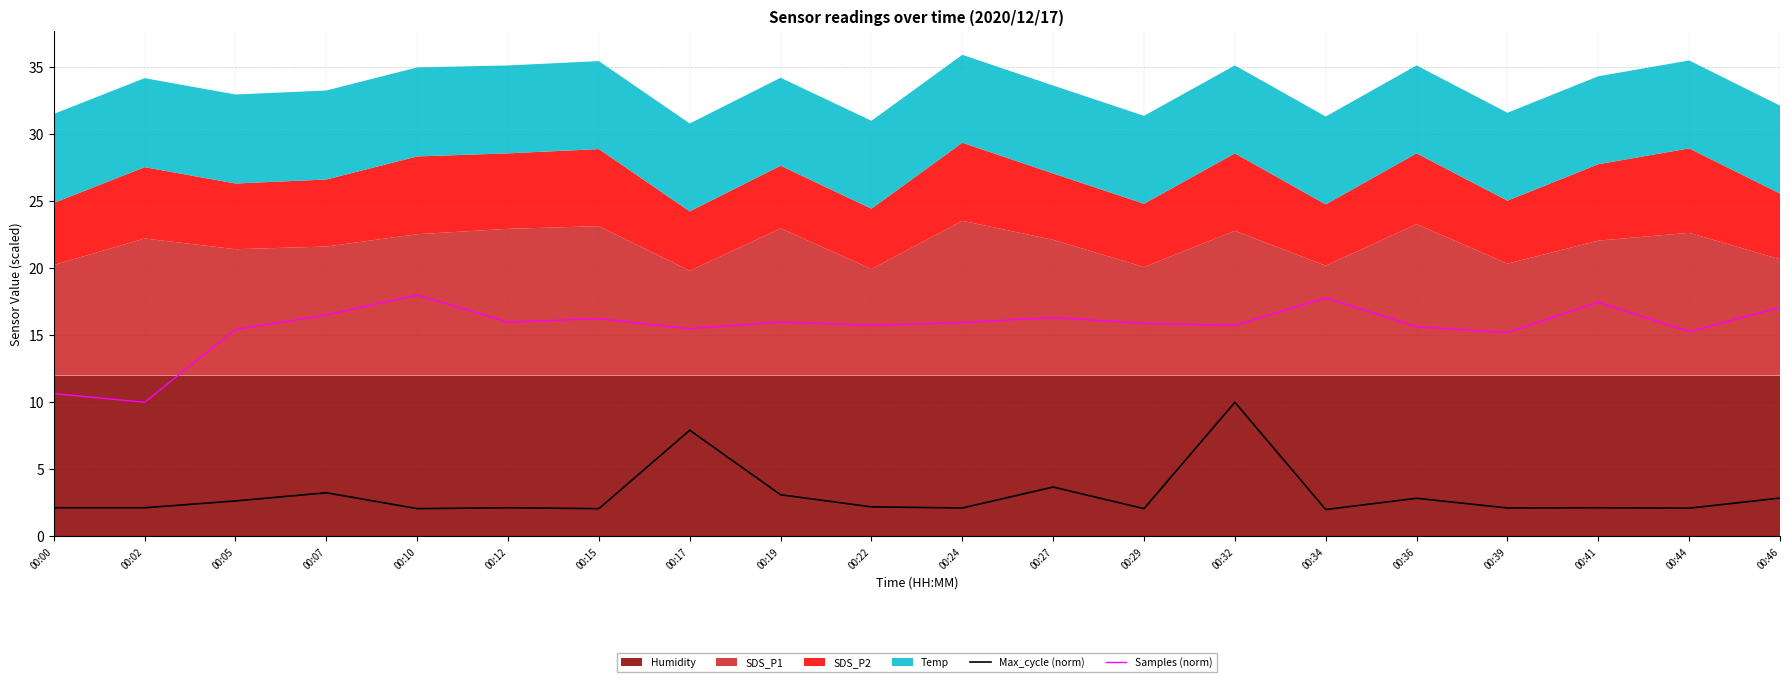

Which series changed the most between 00:05 and 00:41?

Samples (norm)